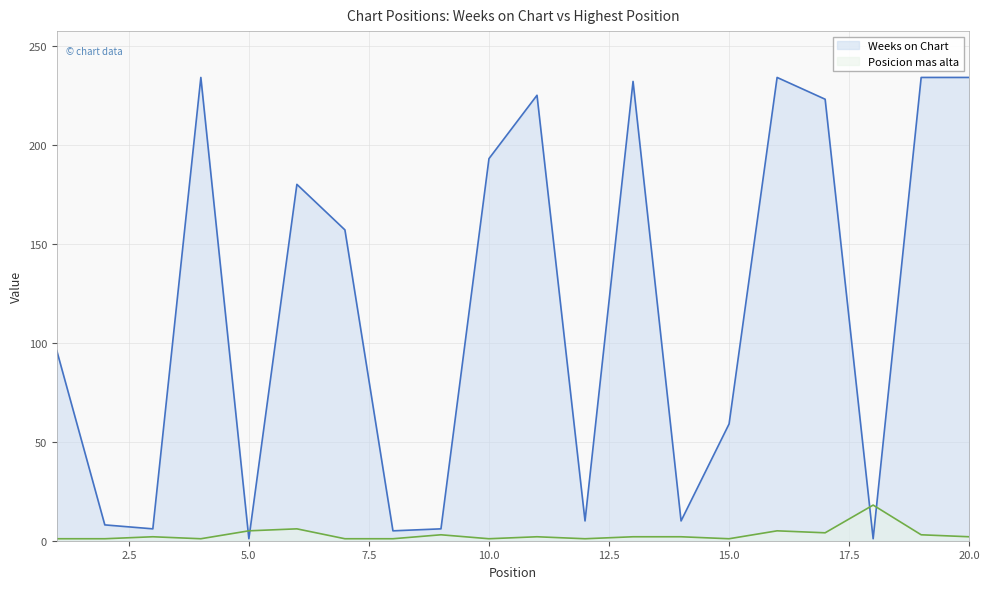

Where does the Posicion mas alta series first go above 2?

5